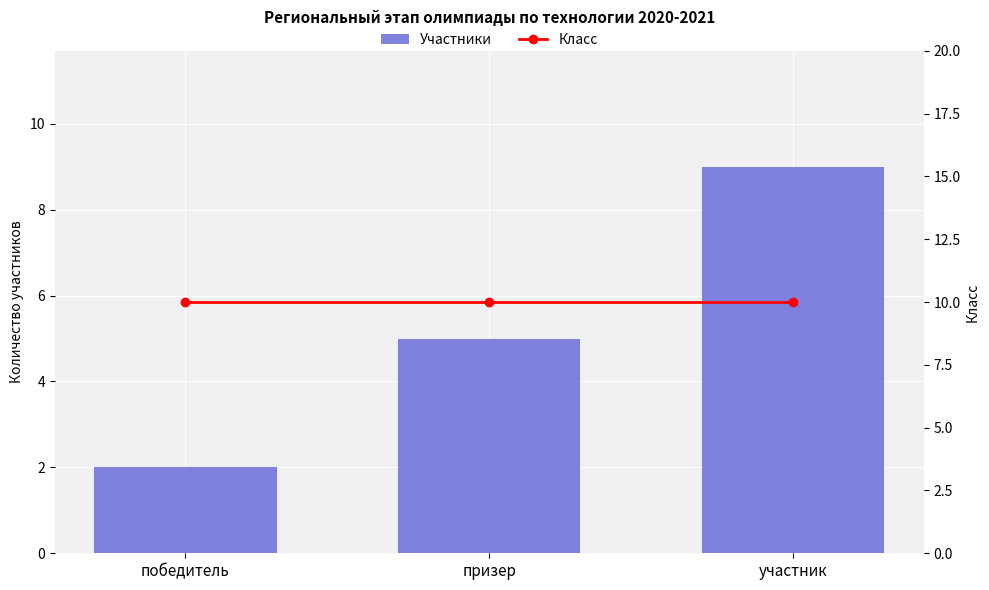

Is it true that Класс equals 5 at победитель?

False